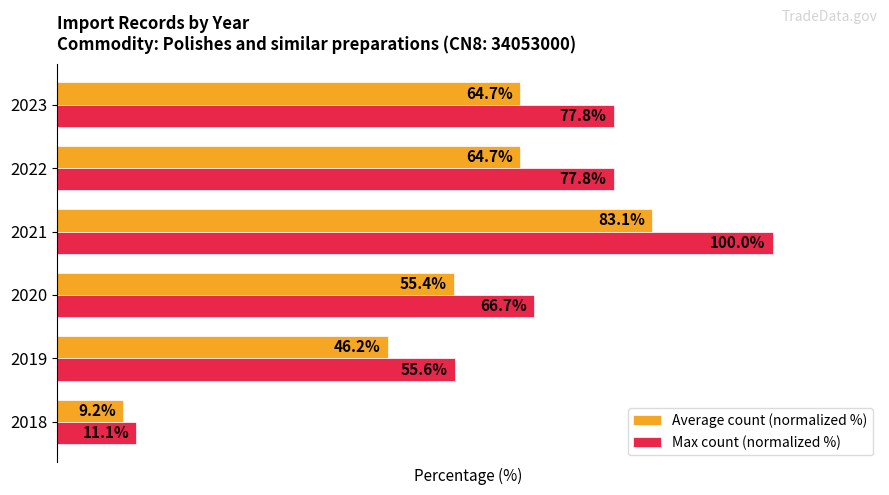

What are all the series names shown in the legend?

Average count (normalized %), Max count (normalized %)